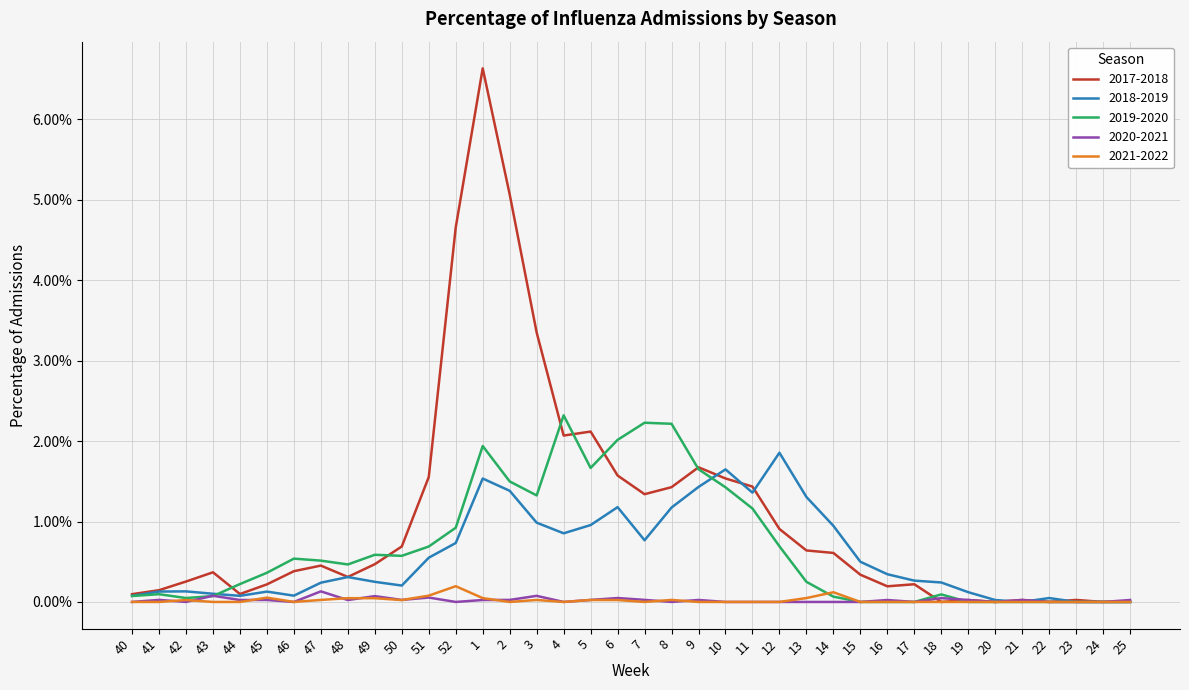

Does the chart have visible grid lines?

Yes